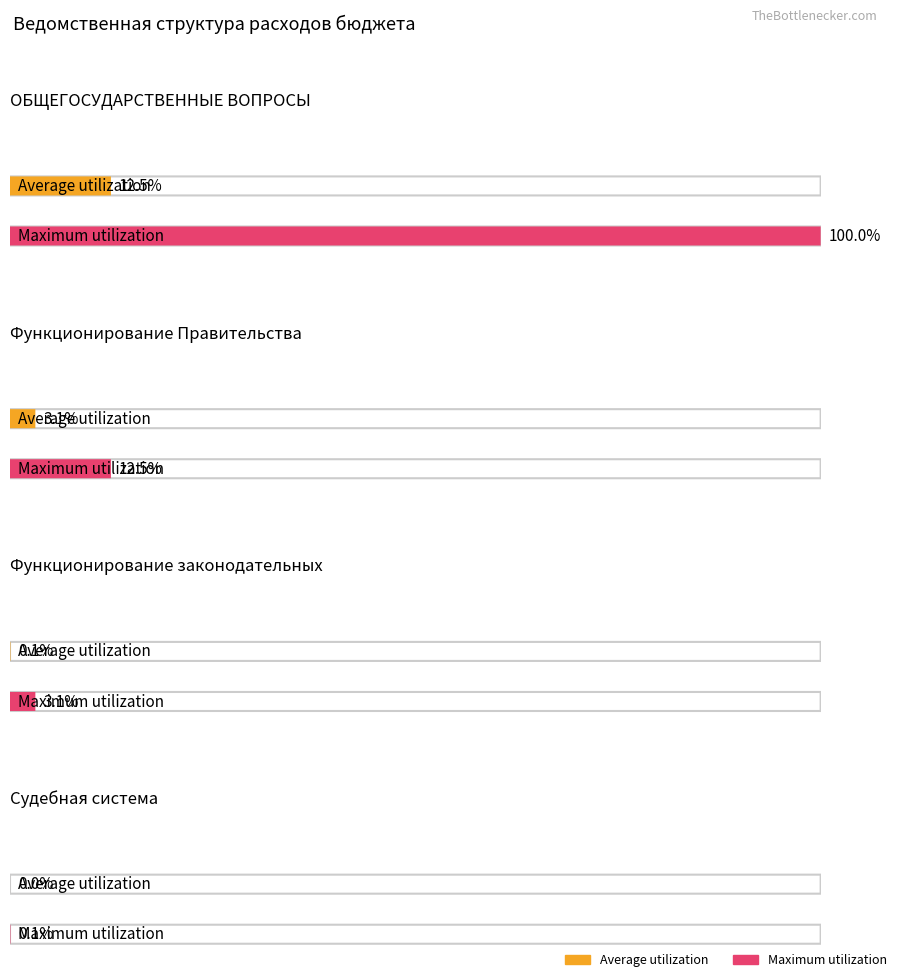

Rank the series at Судебная система from highest to lowest value.

Maximum utilization, Average utilization